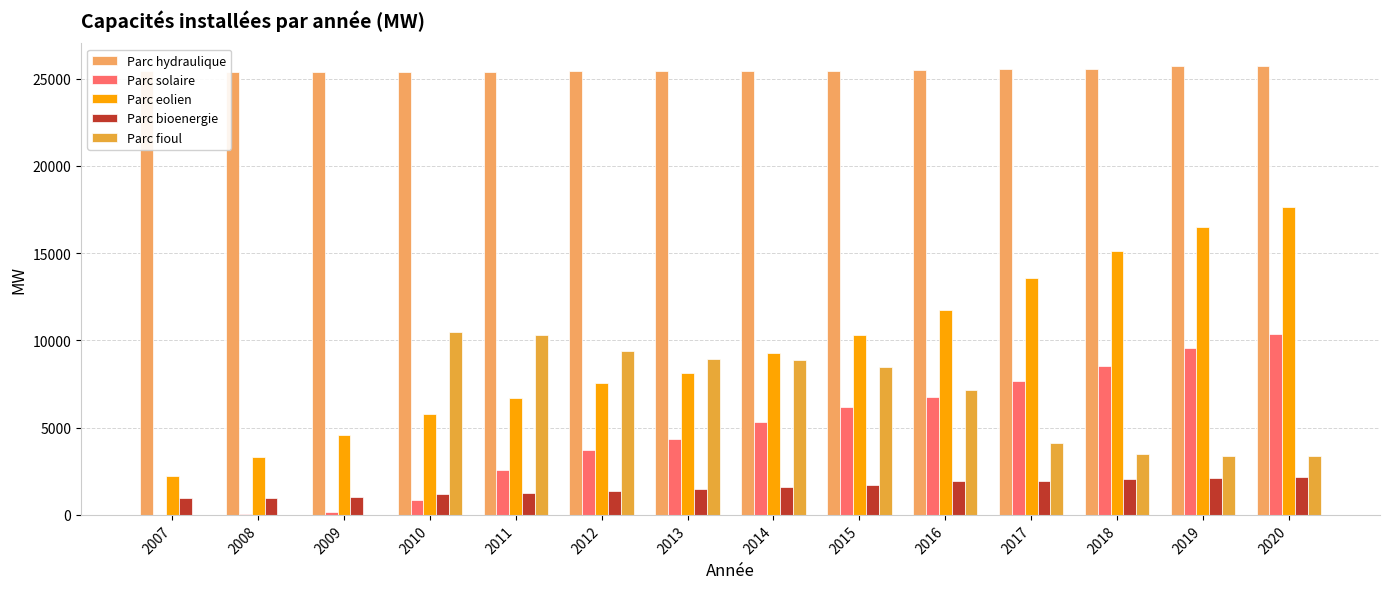

What value does the Parc bioenergie series have at 2019?

2105